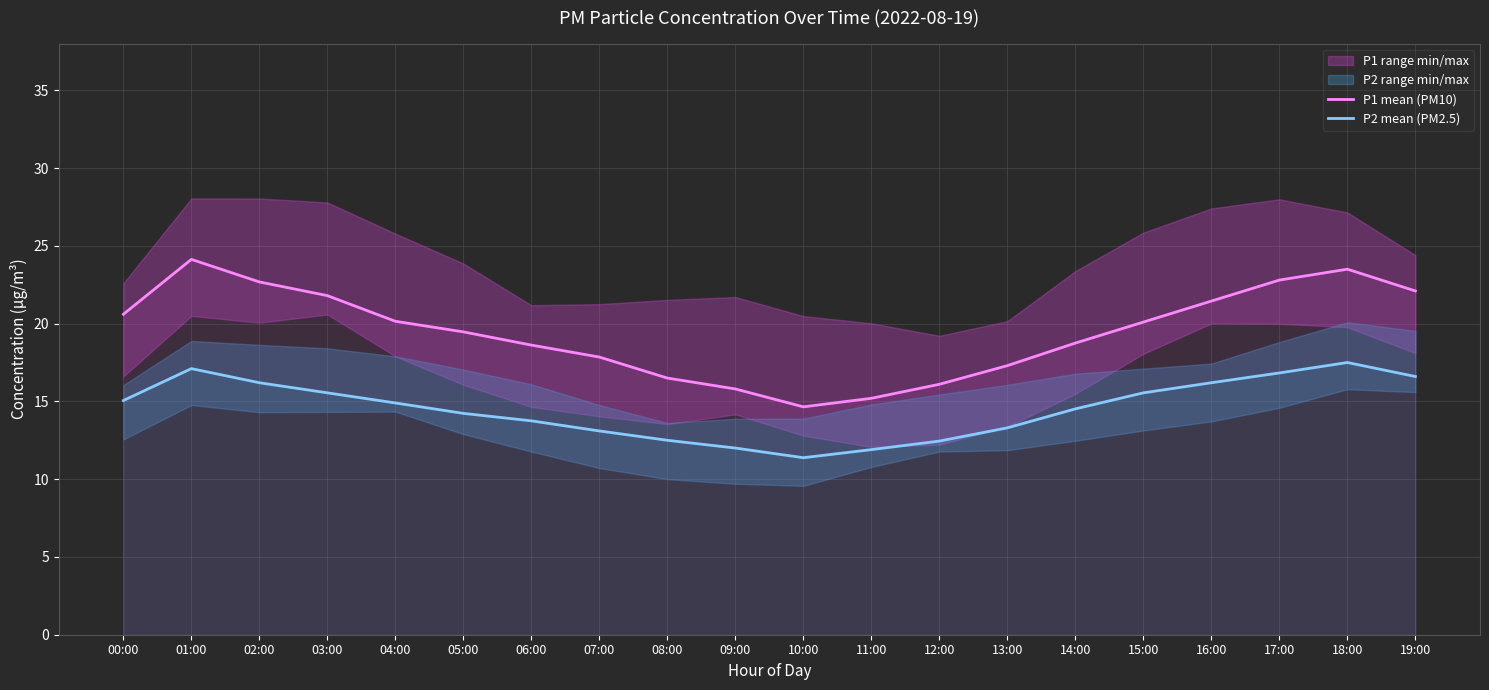

Reading left to right, extract all data points from this chart.

P1 mean (PM10): 20.6	24.1	22.7	21.8	20.1	19.5	18.6	17.9	16.5	15.8	14.7	15.2	16.1	17.3	18.8	20.1	21.4	22.8	23.5	22.1
P2 mean (PM2.5): 15.1	17.1	16.2	15.6	14.9	14.2	13.8	13.1	12.5	12.0	11.4	11.9	12.4	13.3	14.5	15.6	16.2	16.8	17.5	16.6